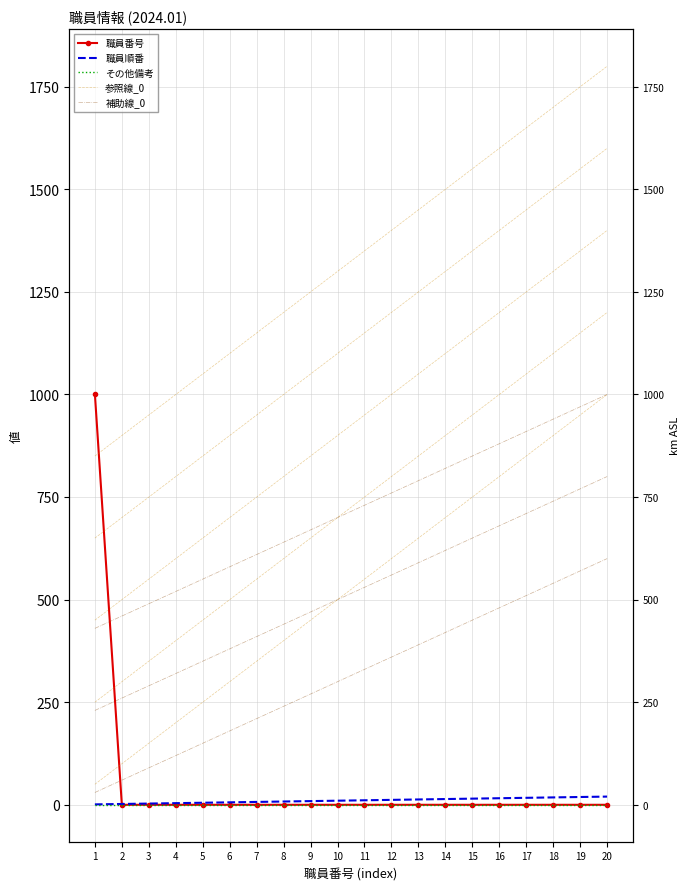

At which category does the chart reach its peak across all series?

1